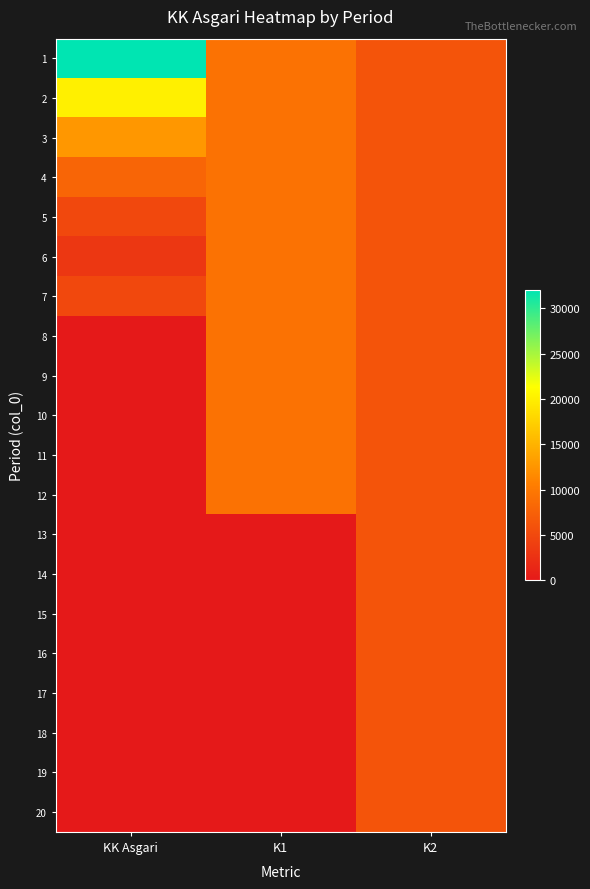

Which series has the largest range (max minus min)?

1